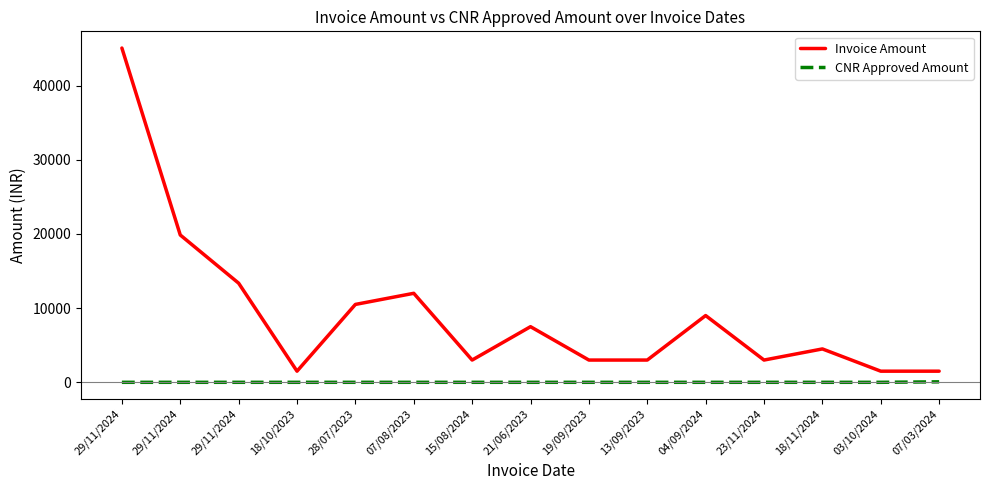

Reading right to left, extract all data points from this chart.

Invoice Amount: 07/03/2024=1500.0	03/10/2024=1500.0	18/11/2024=4500.0	23/11/2024=3000.0	04/09/2024=9000.0	13/09/2023=3000.0	19/09/2023=3000.0	21/06/2023=7500.0	15/08/2024=3000.0	07/08/2023=12000.0	28/07/2023=10500.0	18/10/2023=1500.0	29/11/2024=13364.0	29/11/2024=19860.0	29/11/2024=45064.5
CNR Approved Amount: 07/03/2024=64.0	03/10/2024=0.0	18/11/2024=0.0	23/11/2024=0.0	04/09/2024=0.0	13/09/2023=0.0	19/09/2023=0.0	21/06/2023=0.0	15/08/2024=0.0	07/08/2023=0.0	28/07/2023=0.0	18/10/2023=0.0	29/11/2024=0.0	29/11/2024=0.0	29/11/2024=0.0